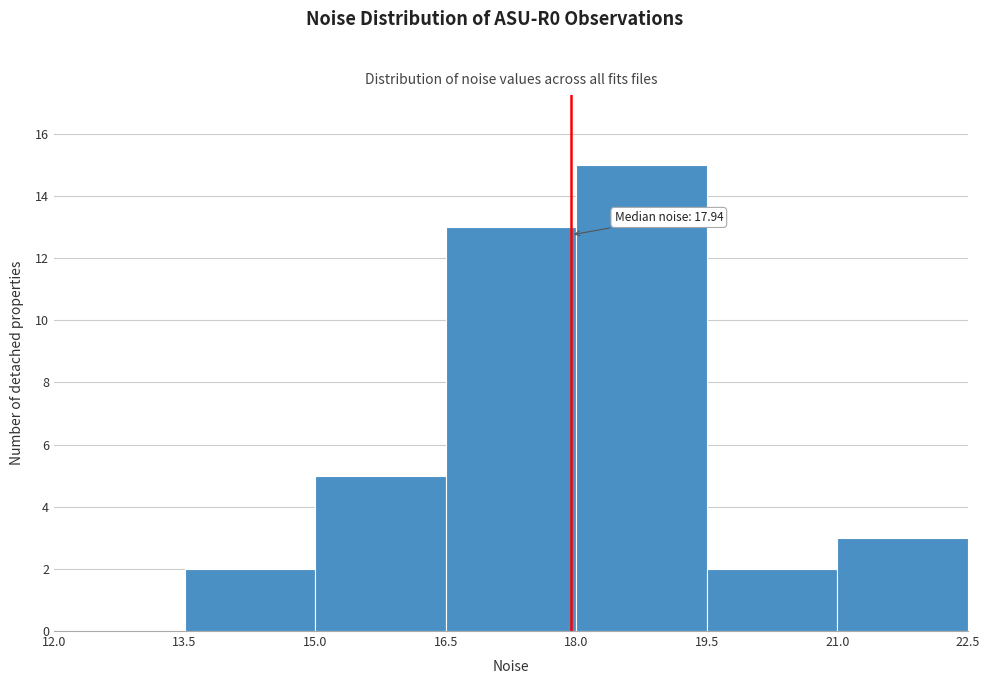

Which range on the x-axis has the tallest bar?

18.0 to 19.5